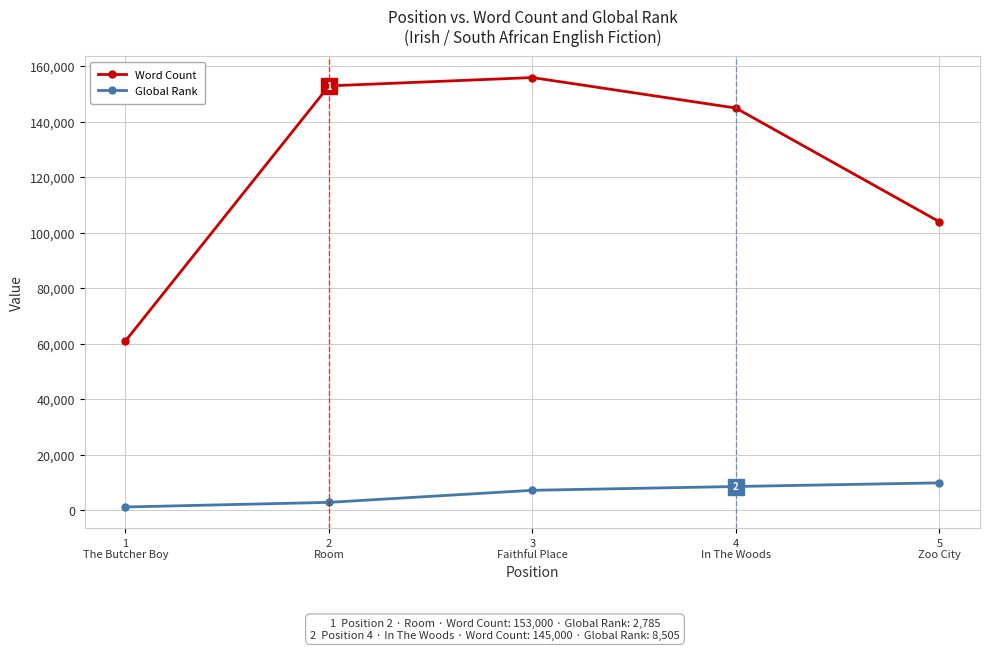

Which category has the highest value across all series?

3
Faithful Place